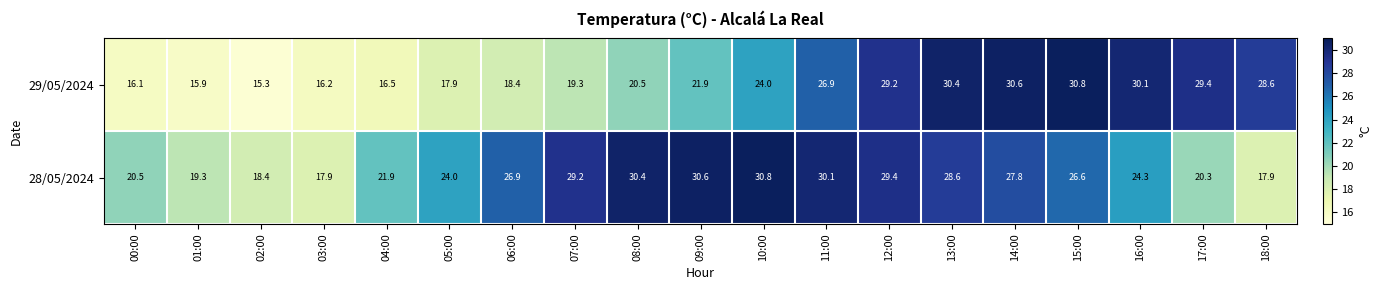

Rank the categories by 29/05/2024 value from highest to lowest.

15:00, 14:00, 13:00, 16:00, 17:00, 12:00, 18:00, 11:00, 10:00, 09:00, 08:00, 07:00, 06:00, 05:00, 04:00, 03:00, 00:00, 01:00, 02:00